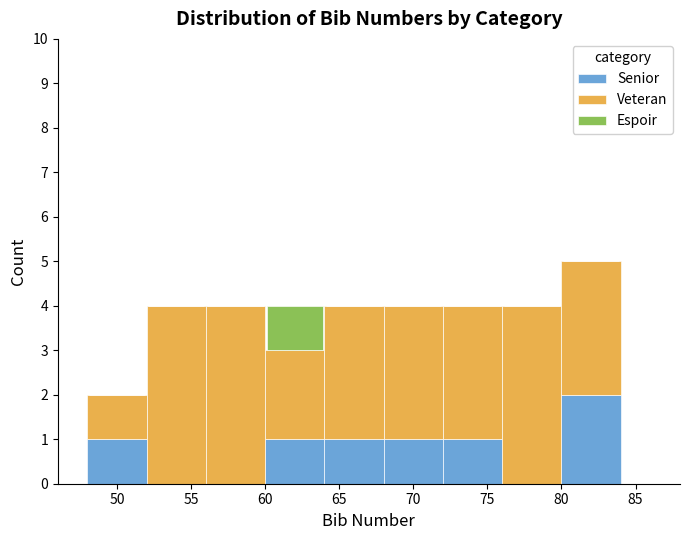

Reading left to right, list every stacked bar in this chart as the range it spans on the x-axis followed by its total height. The values are not printed on the chart, so give them approximately, as read against the axis.

48 to 52: 2
52 to 56: 4
56 to 60: 4
60 to 64: 4
64 to 68: 4
68 to 72: 4
72 to 76: 4
76 to 80: 4
80 to 84: 5